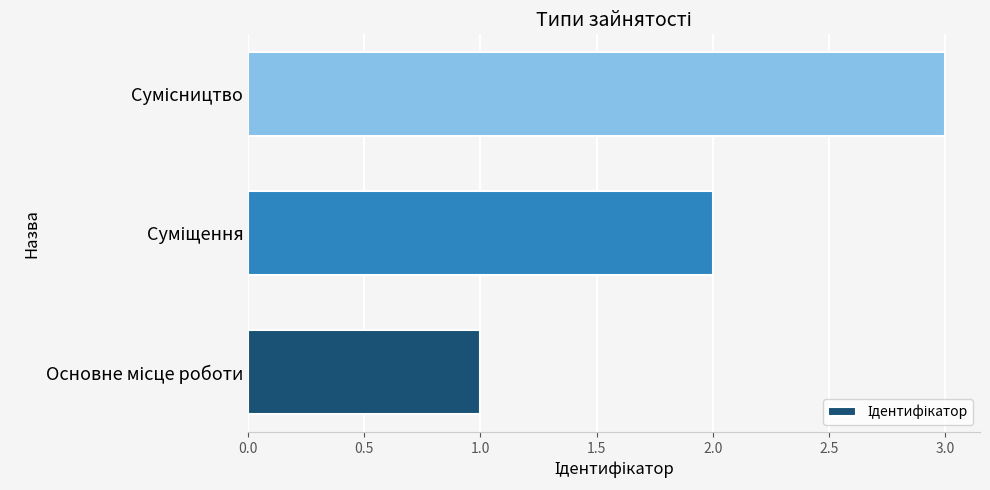

How many values are between 1 and 3?

3